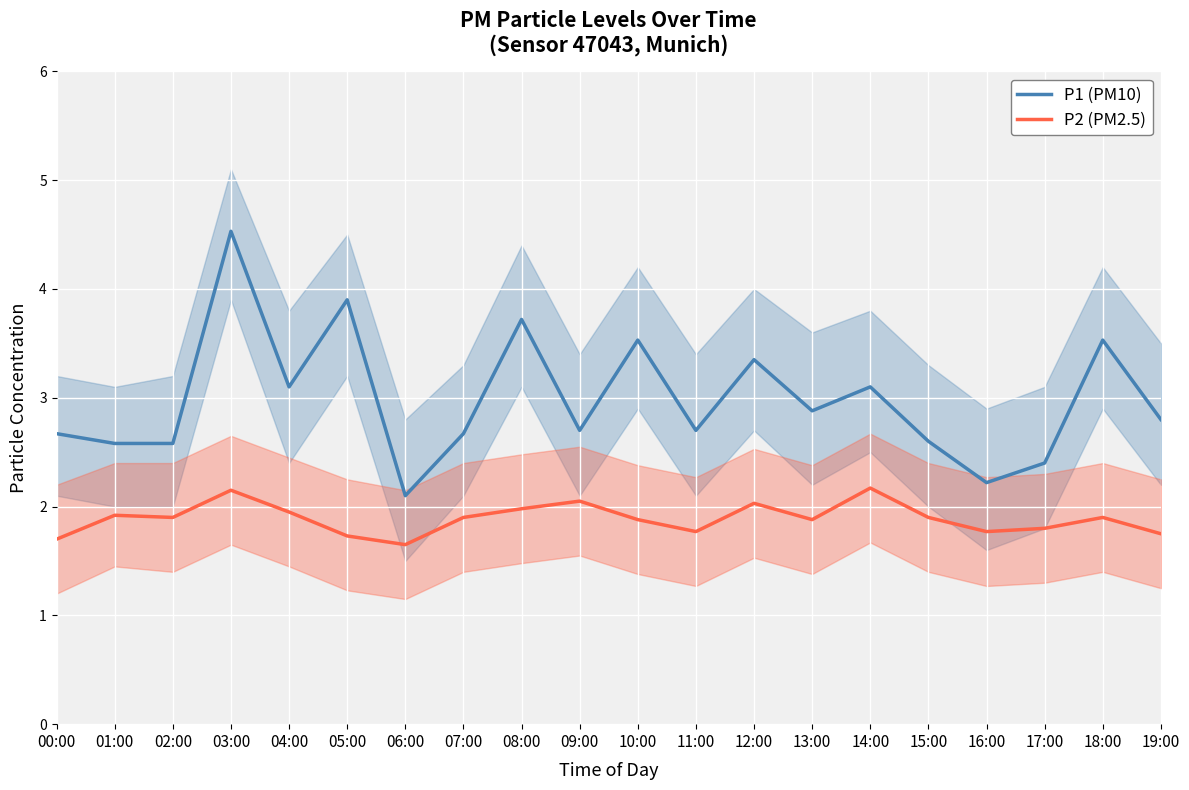

Reading left to right, extract all data points from this chart.

P1 (PM10): 2.7	2.6	2.6	4.5	3.1	3.9	2.1	2.7	3.7	2.7	3.5	2.7	3.4	2.9	3.1	2.6	2.2	2.4	3.5	2.8
P2 (PM2.5): 1.7	1.9	1.9	2.1	1.9	1.7	1.6	1.9	2.0	2.0	1.9	1.8	2.0	1.9	2.2	1.9	1.8	1.8	1.9	1.8